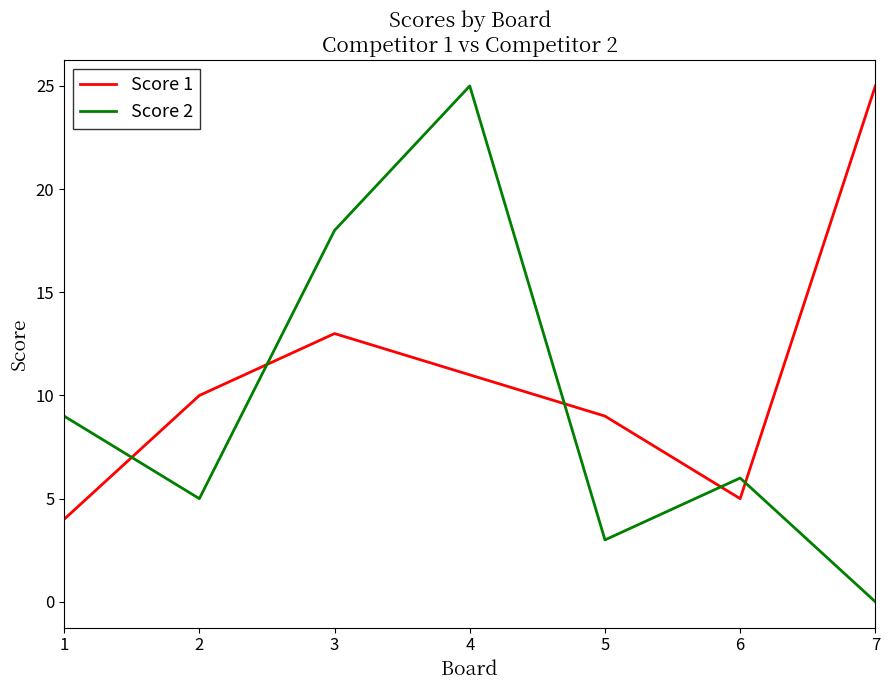

Which series has the largest range (max minus min)?

Score 2